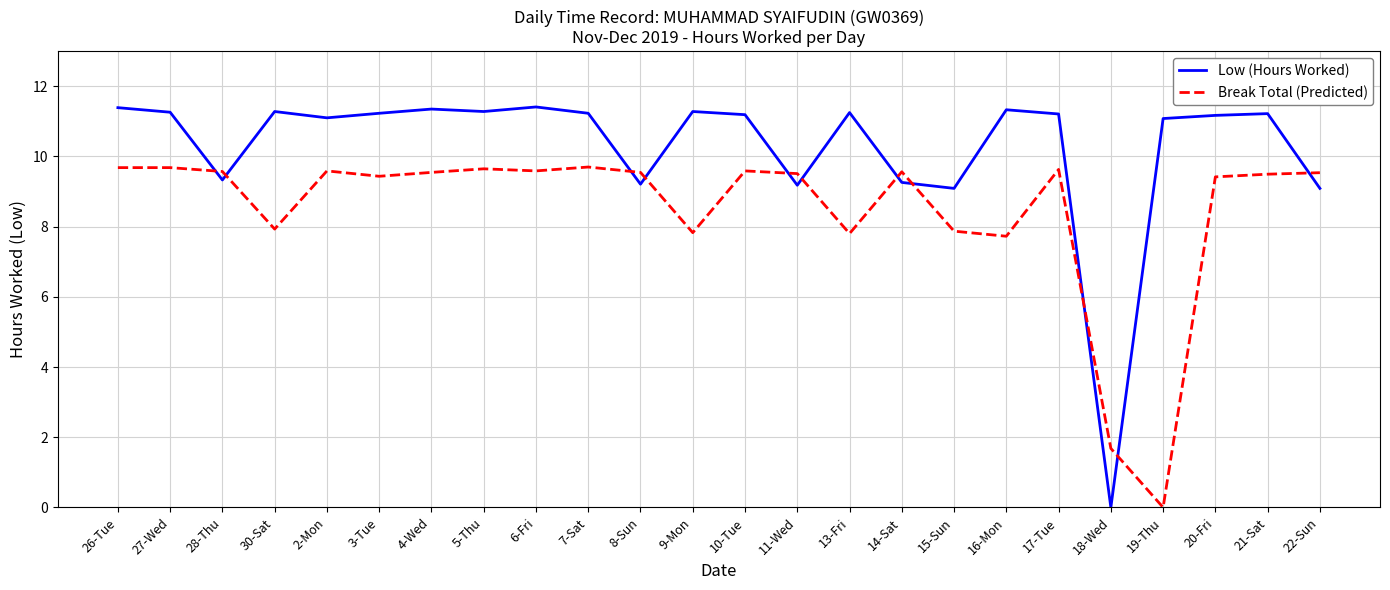

How many values in Break Total (Predicted) are above zero?

23